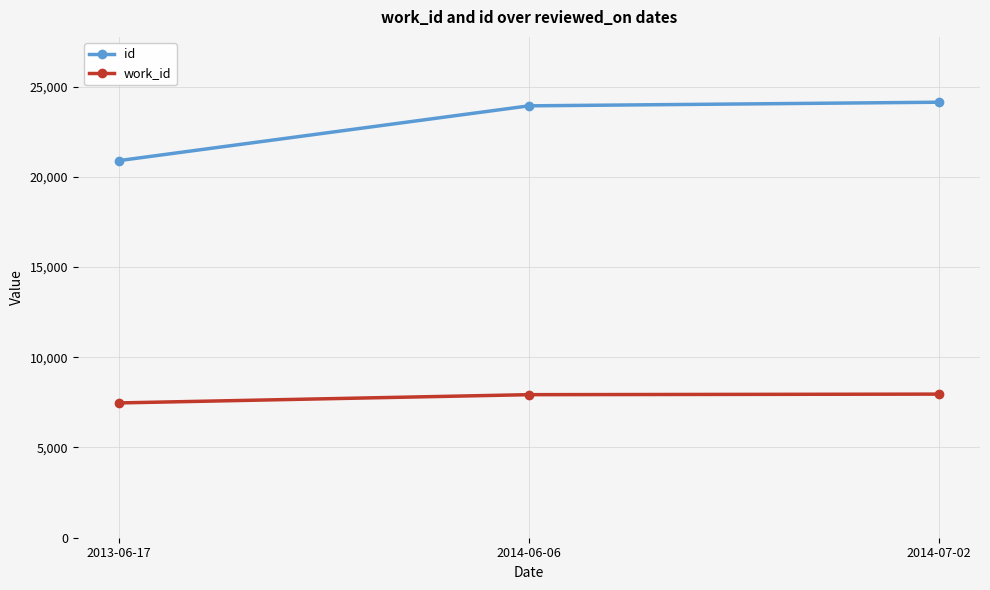

What are all the series names shown in the legend?

id, work_id